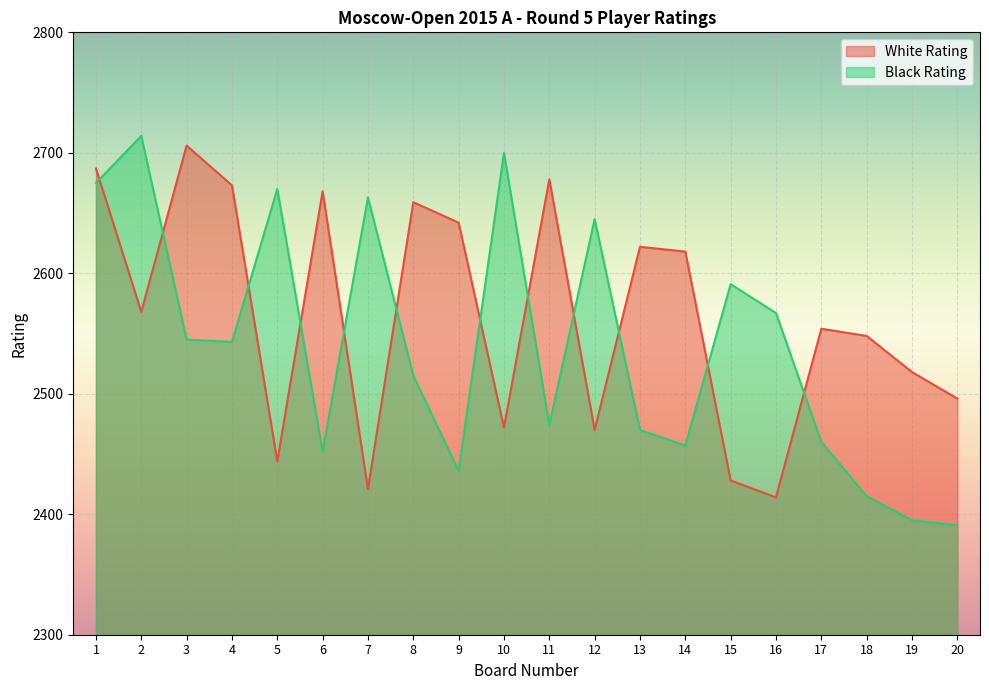

How many lines are shown in the chart?

2